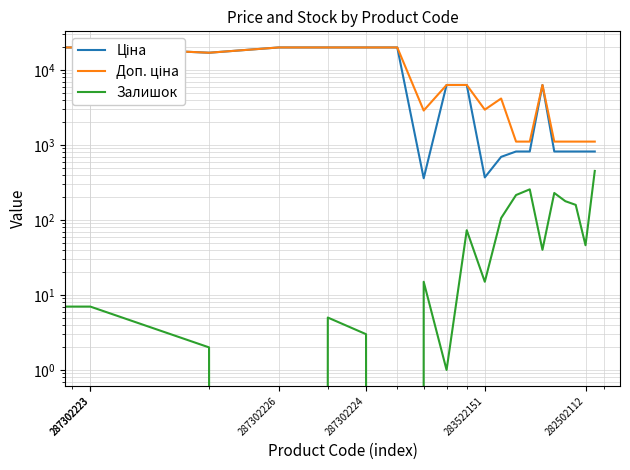

What is the average value of the Залишок series?

96.3